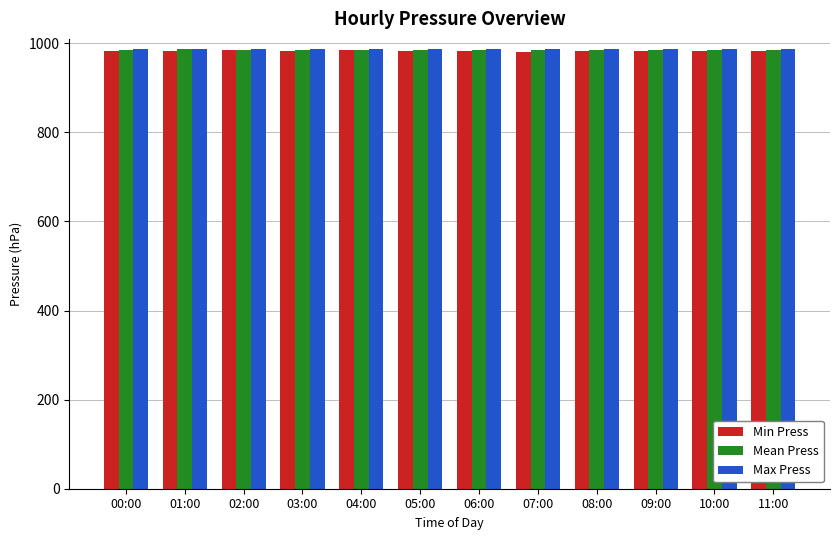

What is the average value of the Mean Press series?

985